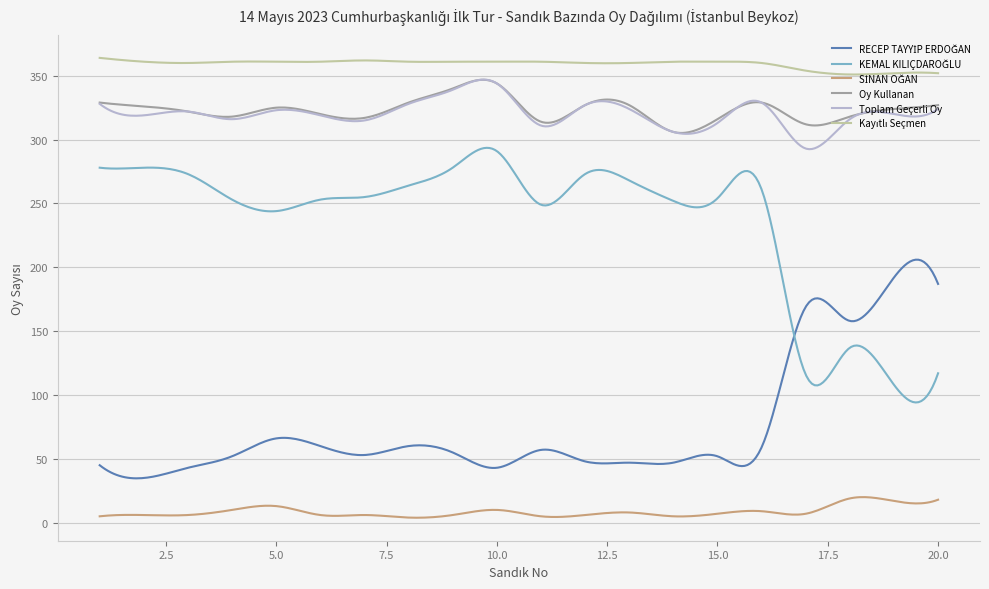

What is the maximum value shown in the chart?

364.0